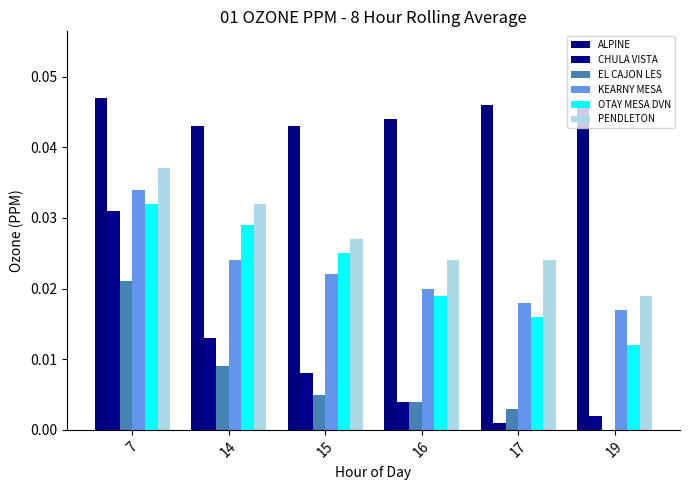

Does the chart contain stacked bars?

No